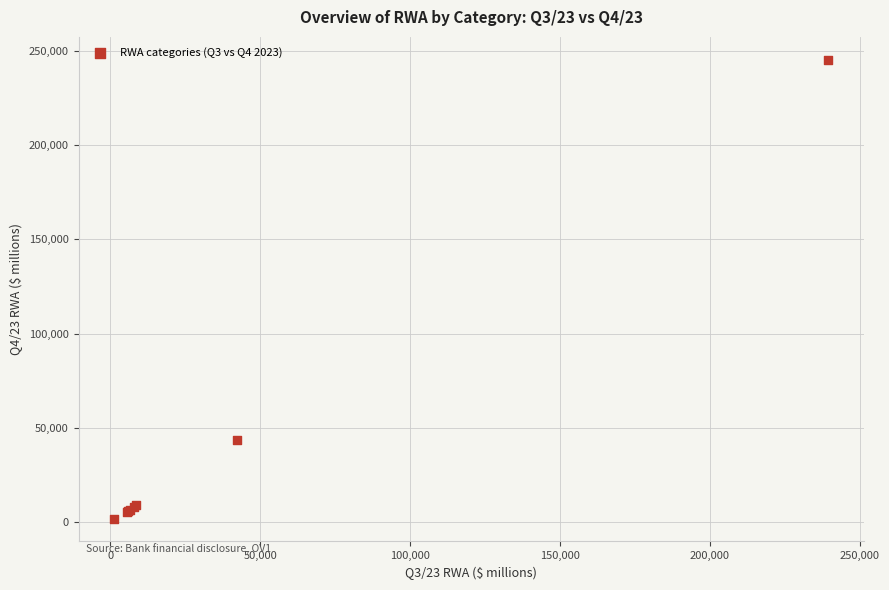

What Y value in the scatter plot is closest to 123613?

43402